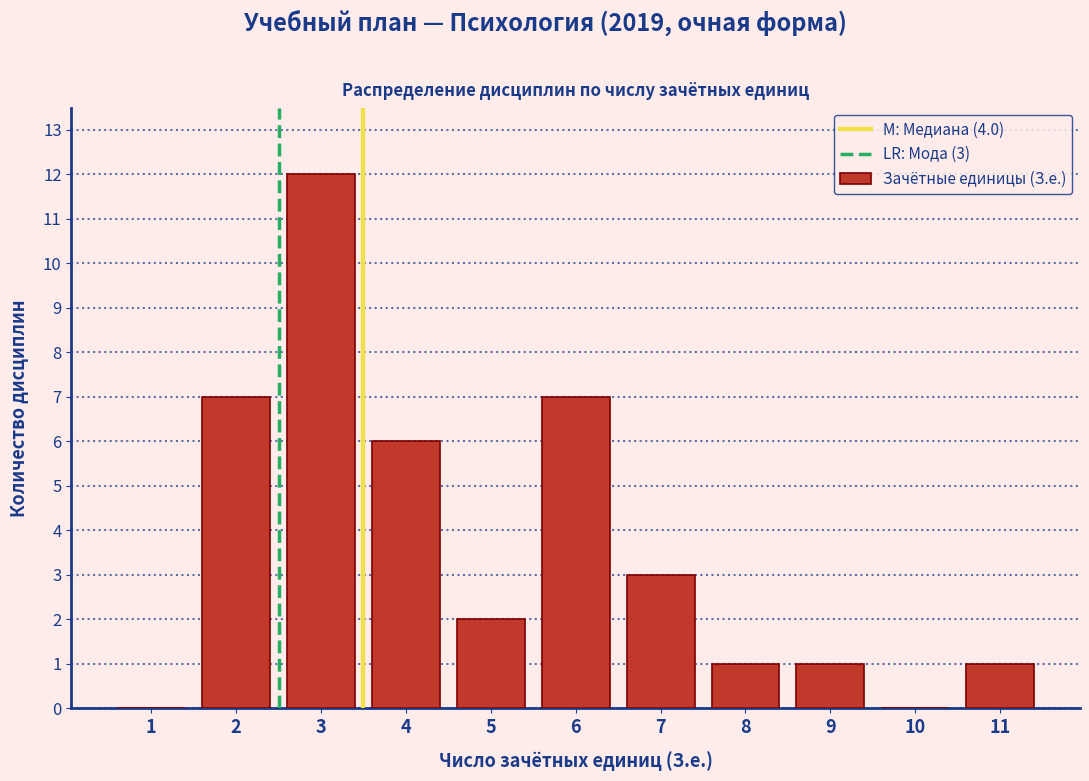

Reading left to right, transcribe all the data shown in this chart.

1=0	2=7	3=12	4=6	5=2	6=7	7=3	8=1	9=1	10=0	11=1